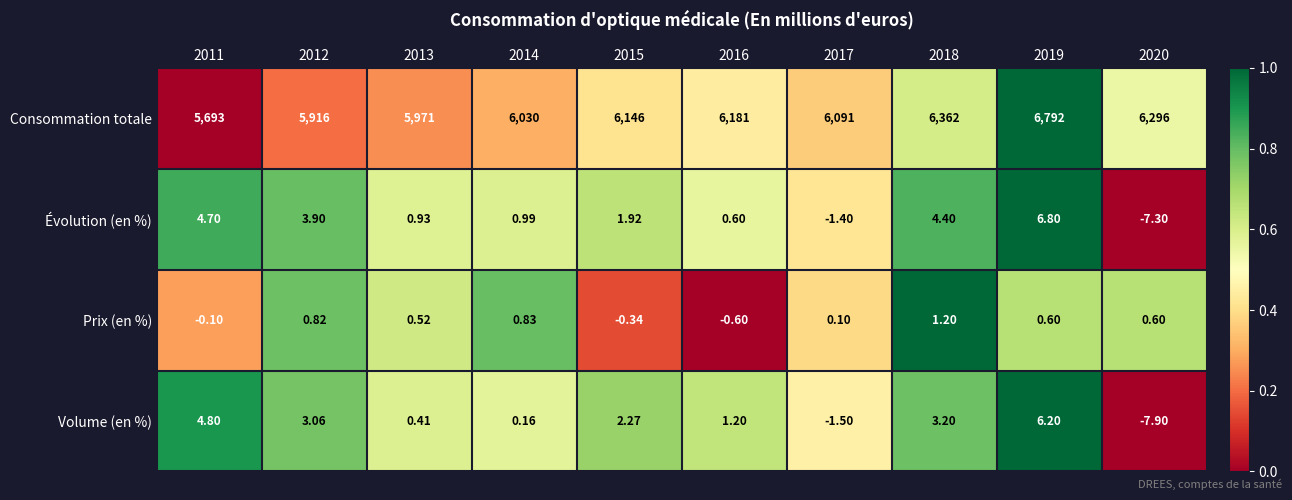

At how many categories does at least one series exceed 0?

10